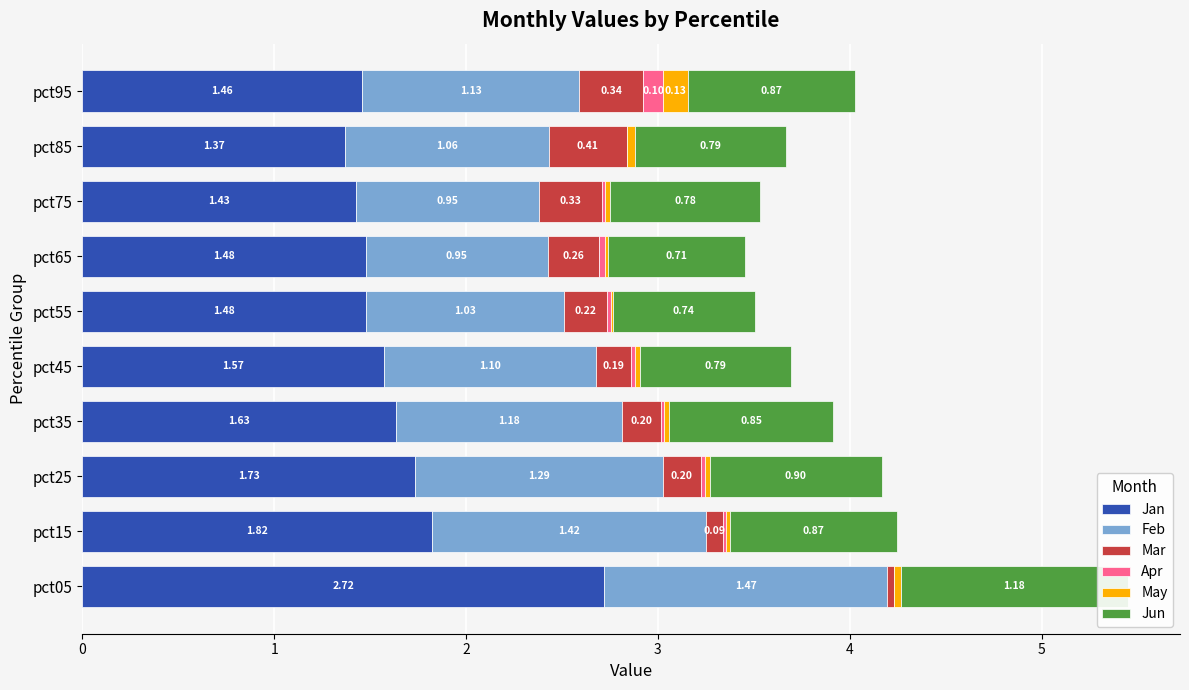

What is the value of the Jun bar at the 10th from the left?

0.9